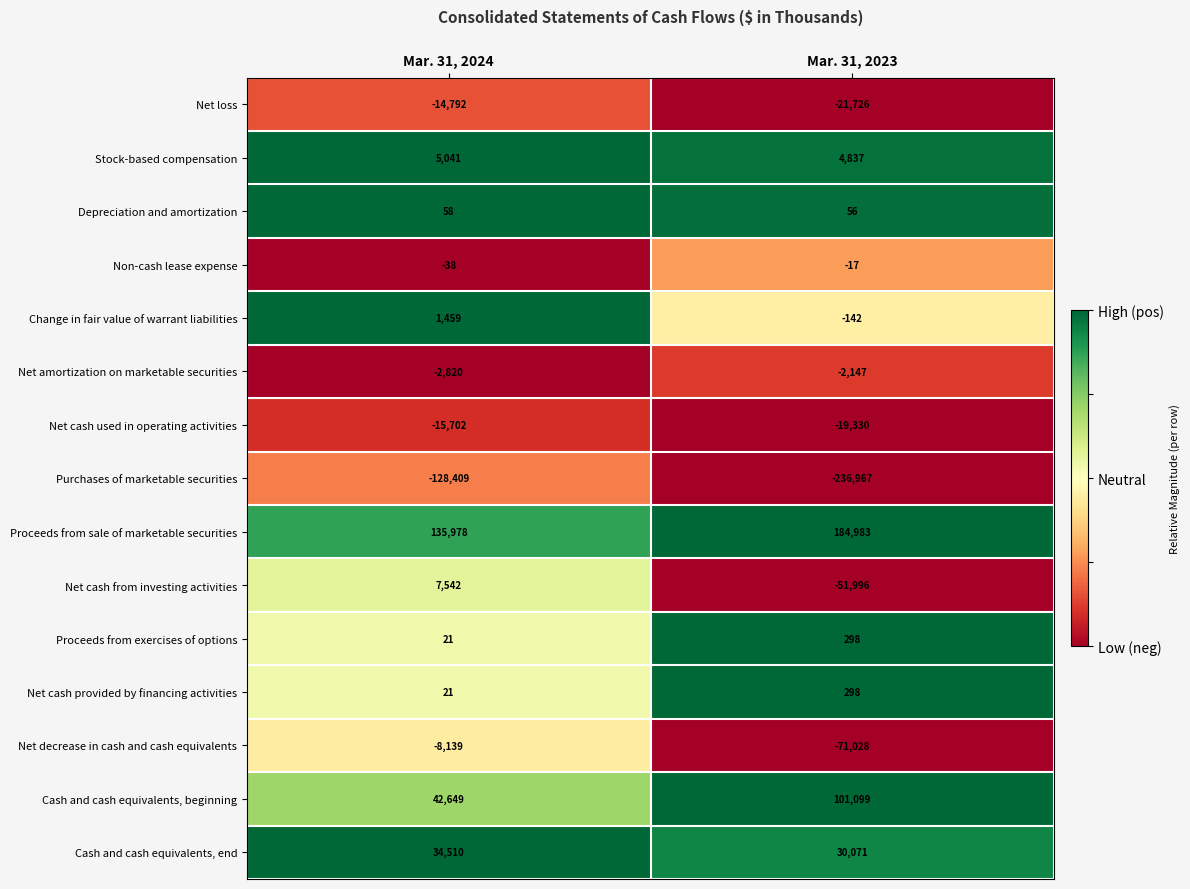

What is the difference between the maximum and minimum values in the Cash and cash equivalents, end series?

4439